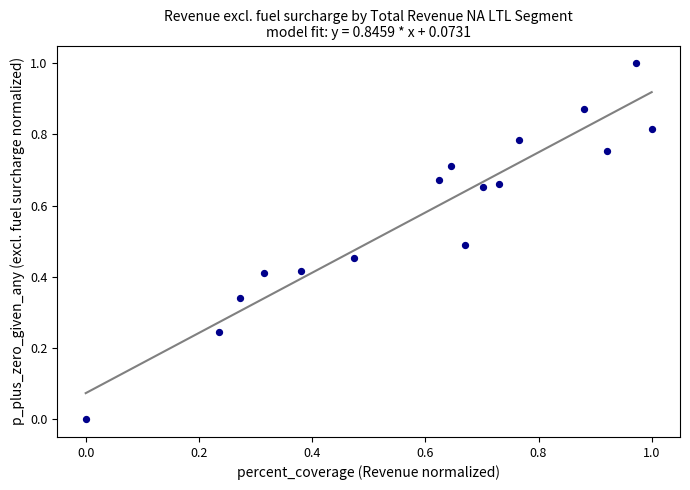

What is the range of Y values (max minus min)?

1.0